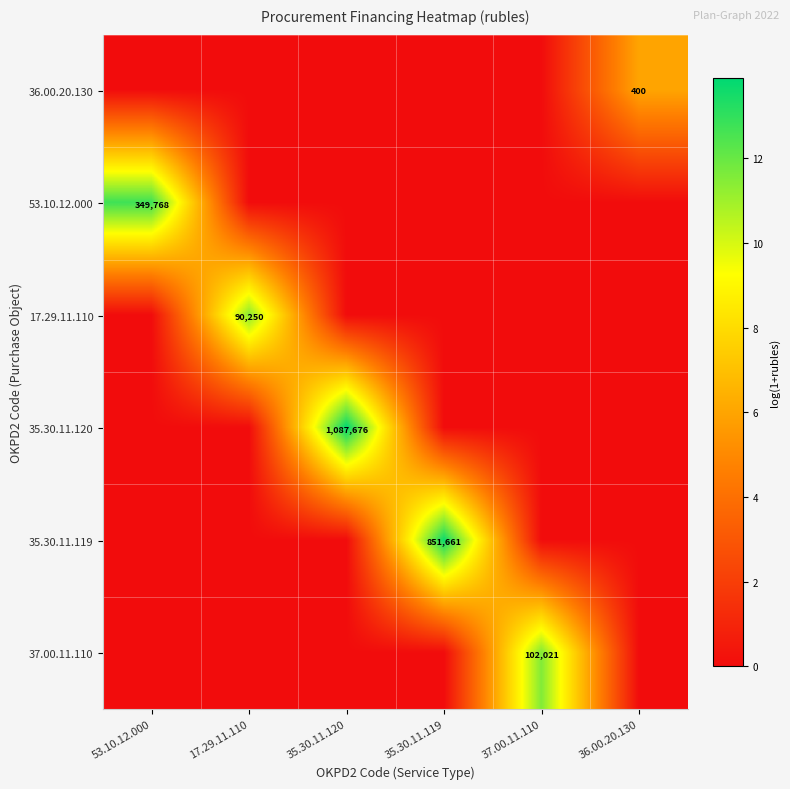

True or false: 36.00.20.130 has a value of 10.4 at 36.00.20.130.

False